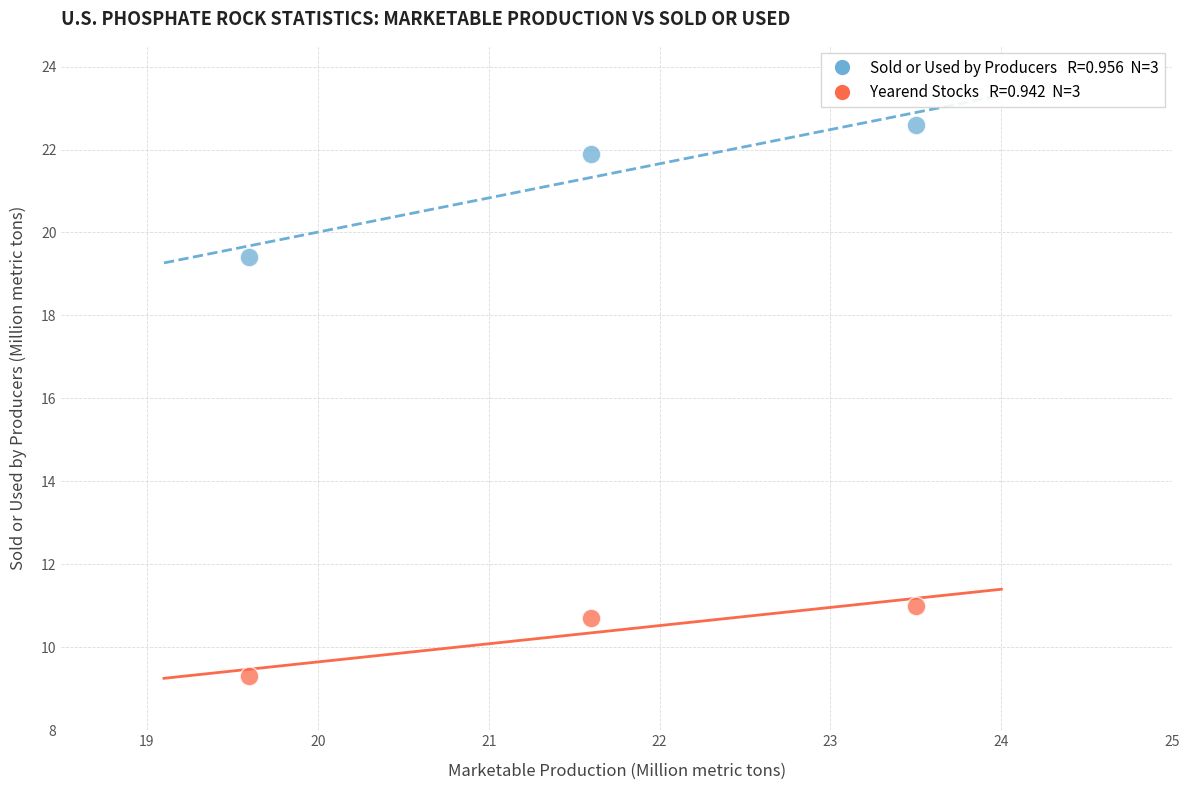

Across all series, what Y value is closest to 15?

11.0